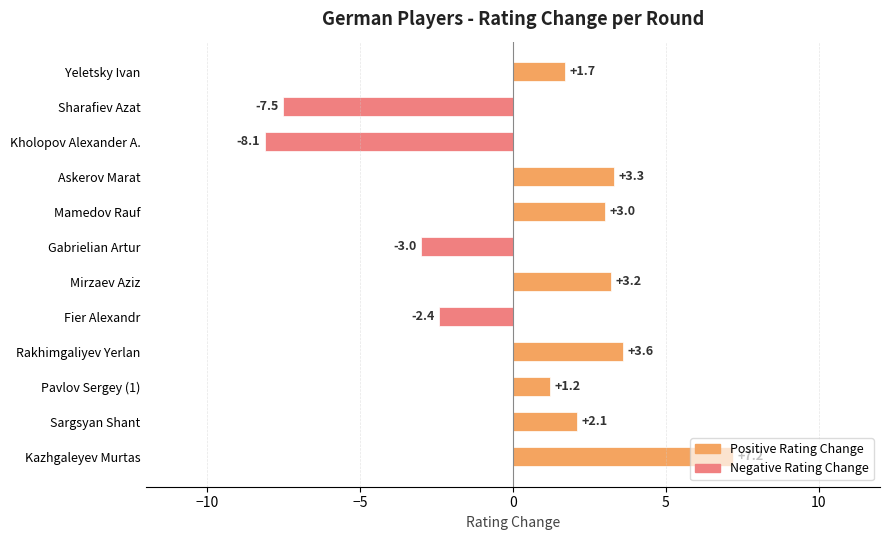

How many bars are there in total?

12